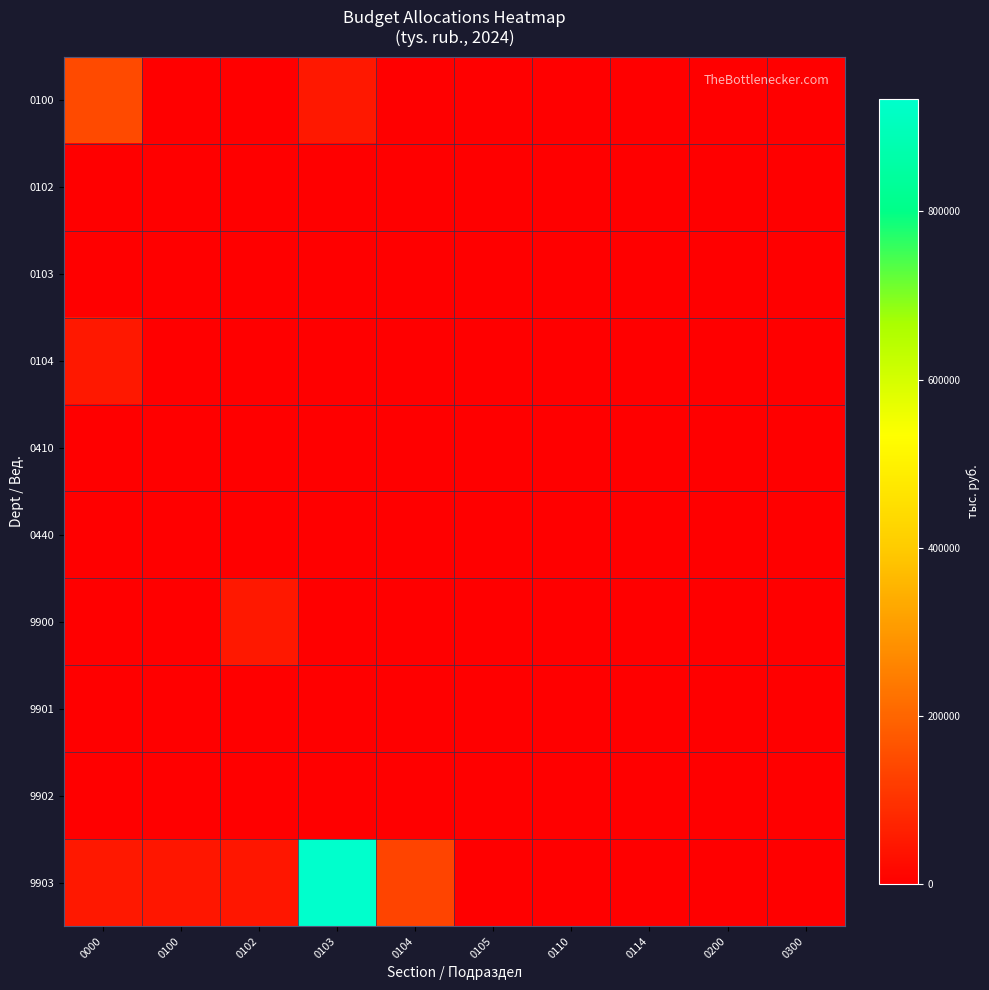

What is the total value across all series at 0103?

985425.9